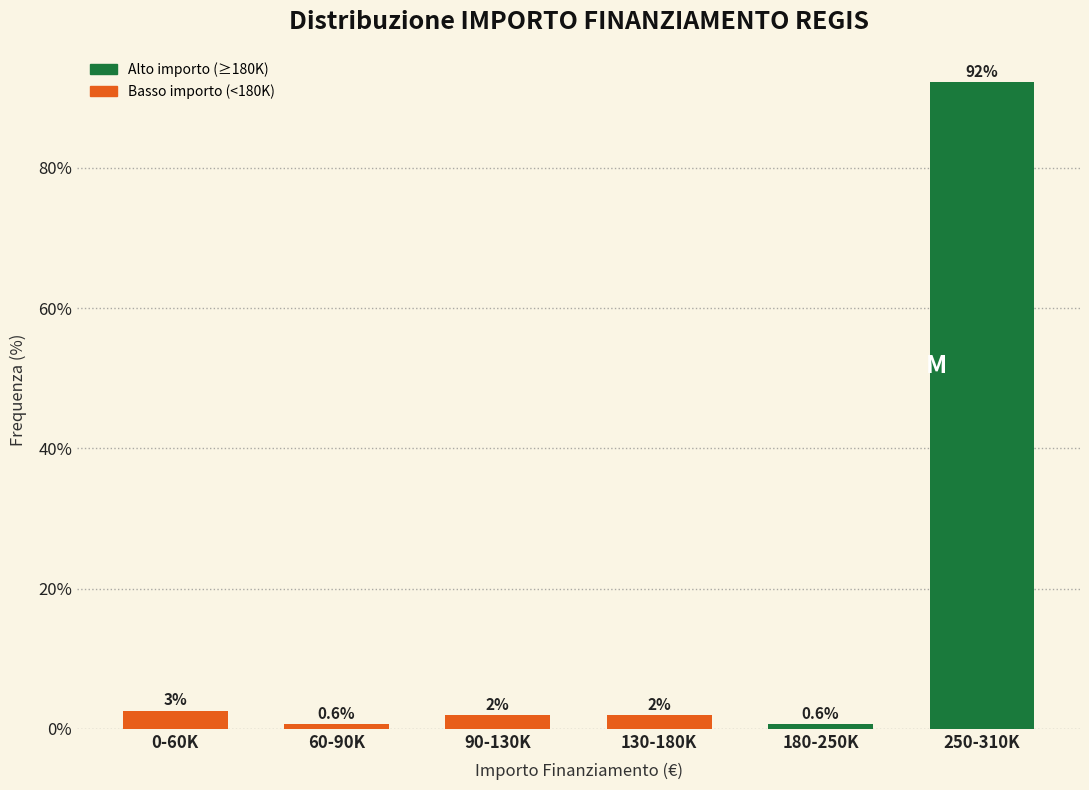

Is it true that the value at 250-310K is 92.2?

True